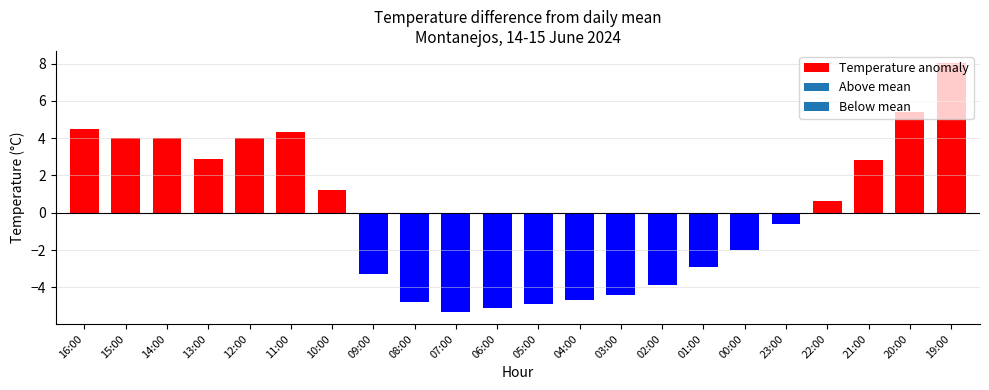

The value at 13:00 is 3.9. True or false?

False